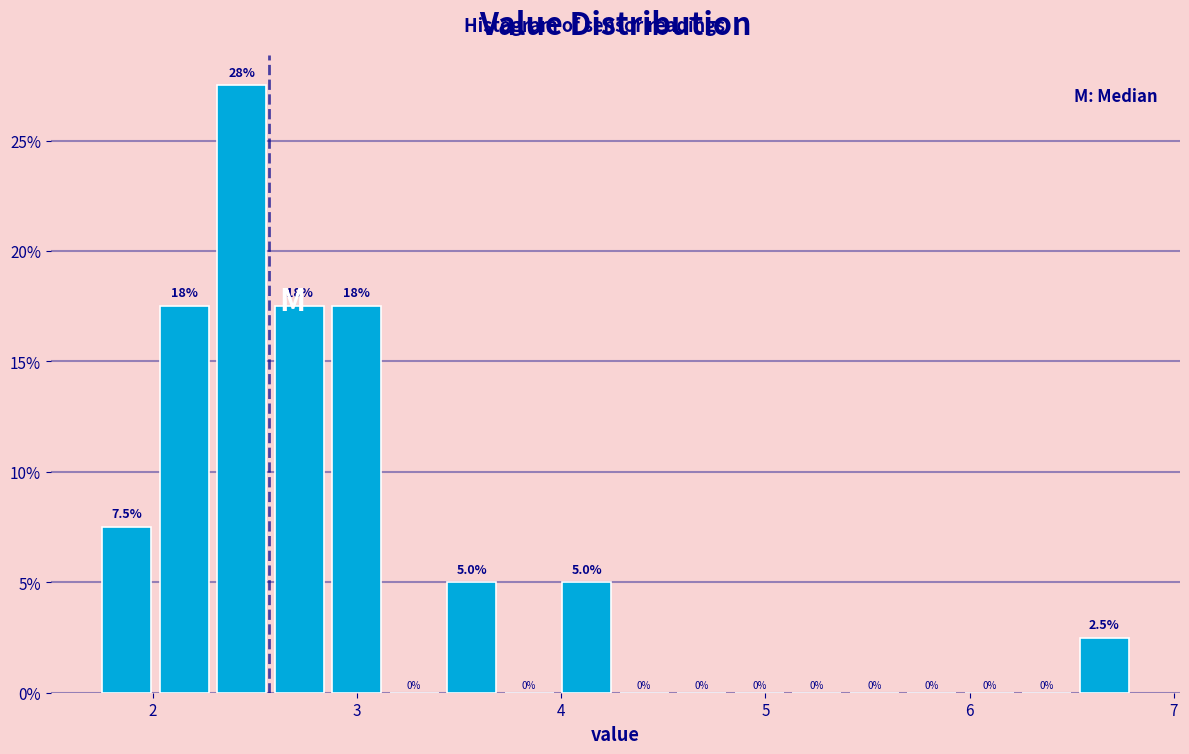

Read against the x-axis, roughly where is the centre of the tallest bar?

2.4